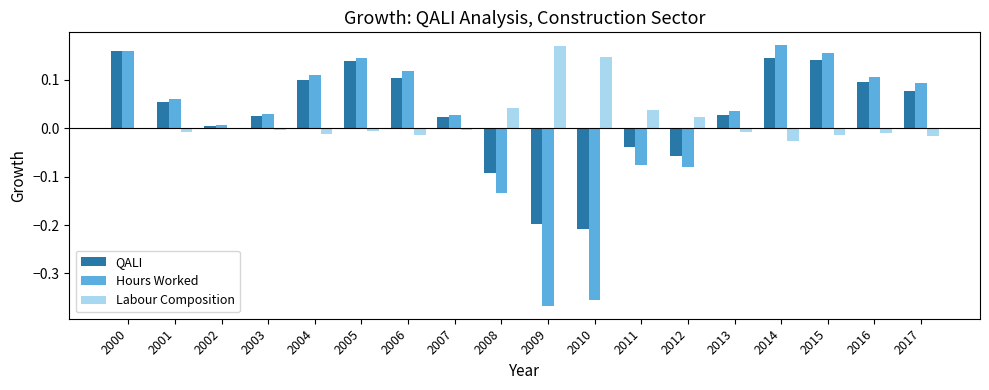

The value of Hours Worked at 2003 is 0.0. True or false?

True